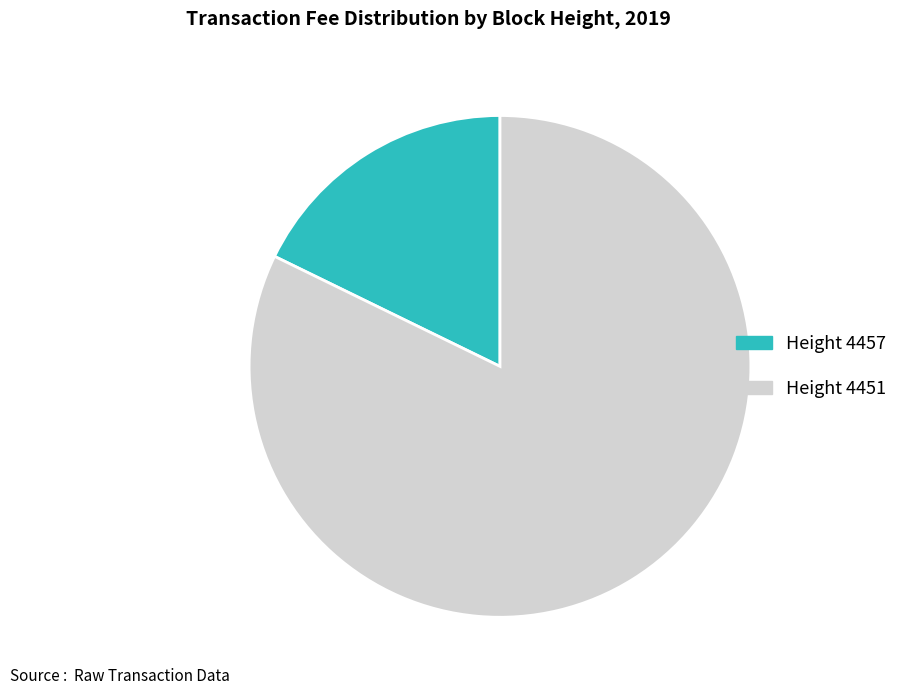

Between Height 4457 and Height 4451, which is larger?

Height 4451